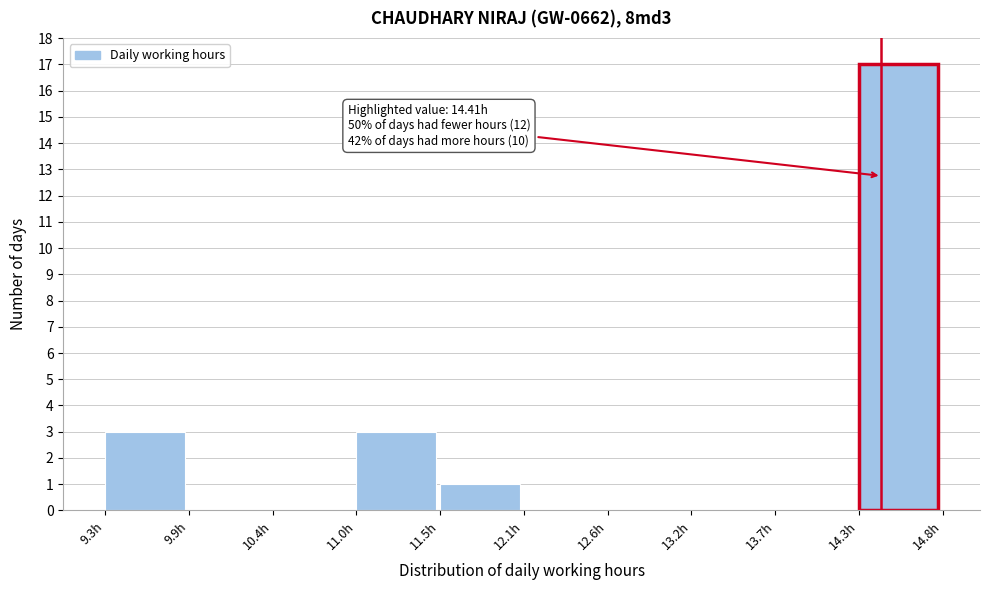

Which range on the x-axis has the tallest bar?

14.3 to 14.8